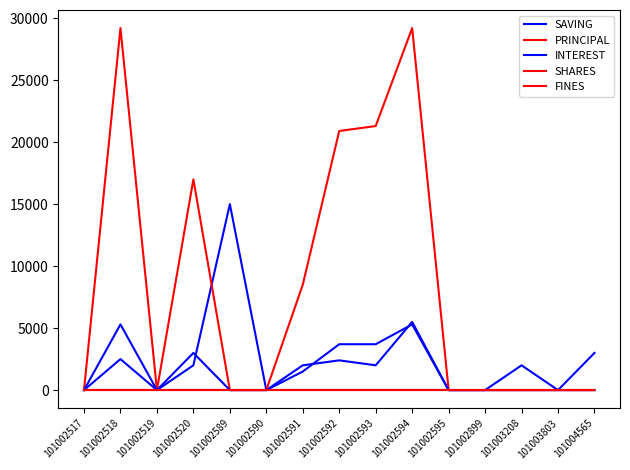

True or false: SAVING has a value of 15000 at 101002589.

True